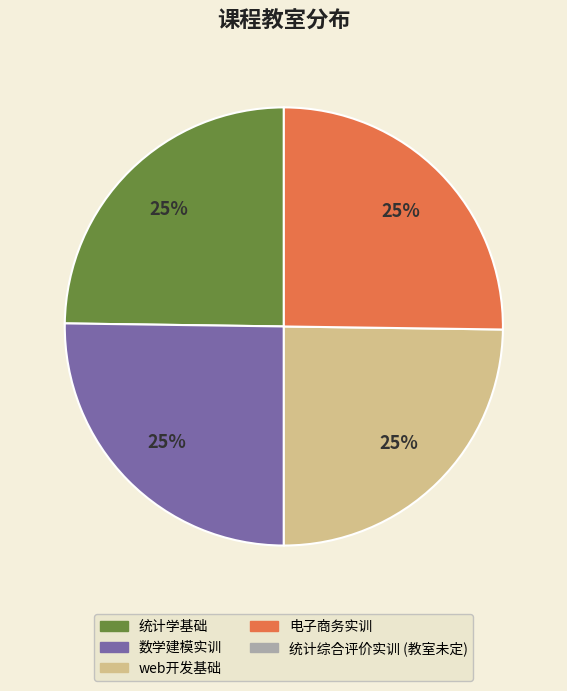

To the nearest percent, what is the average slice percentage?

25%